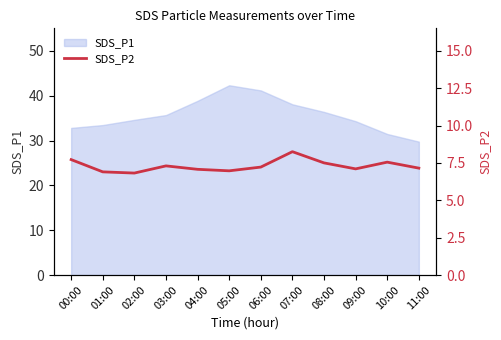

True or false: SDS_P1 has a value of 51.3 at 03:00.

False